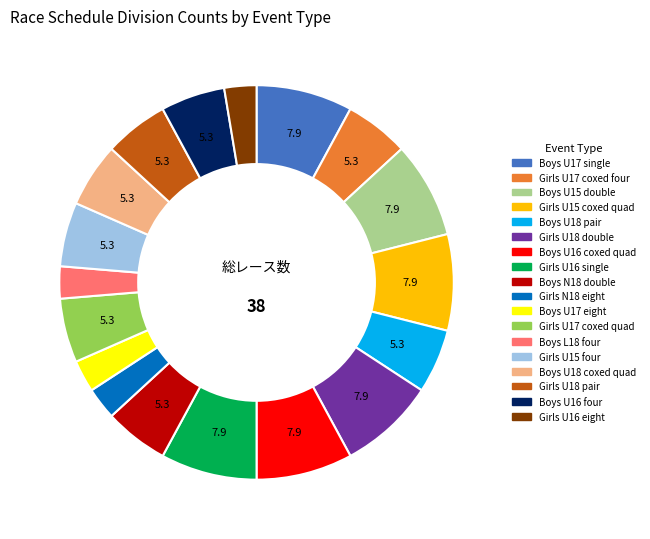

Is there a majority slice in this chart?

No